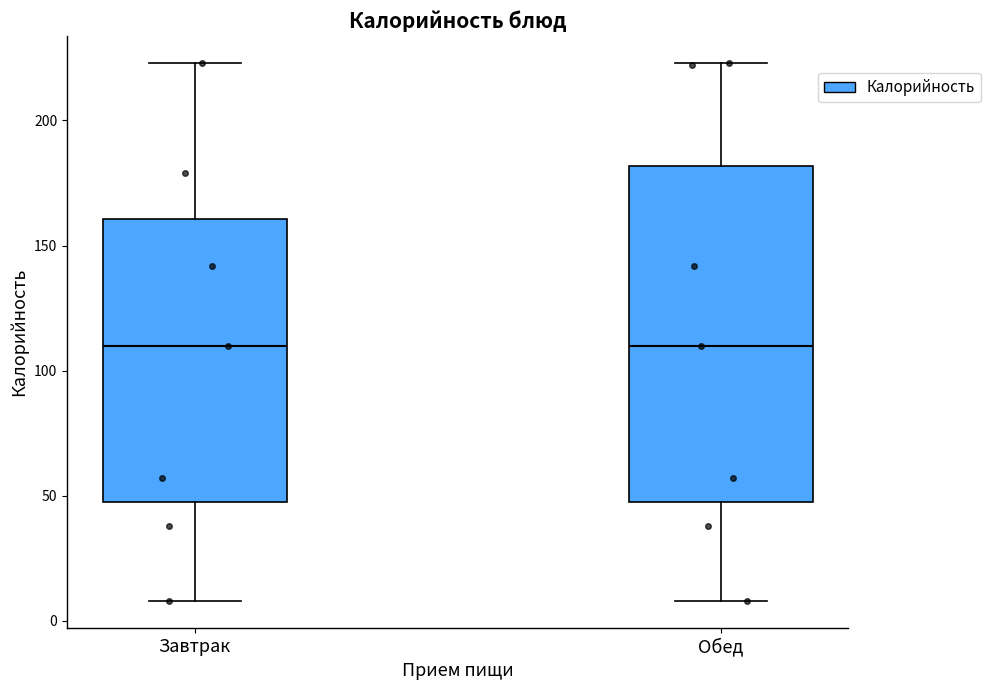

Which box is the tallest, from its lower edge to its upper edge?

Обед